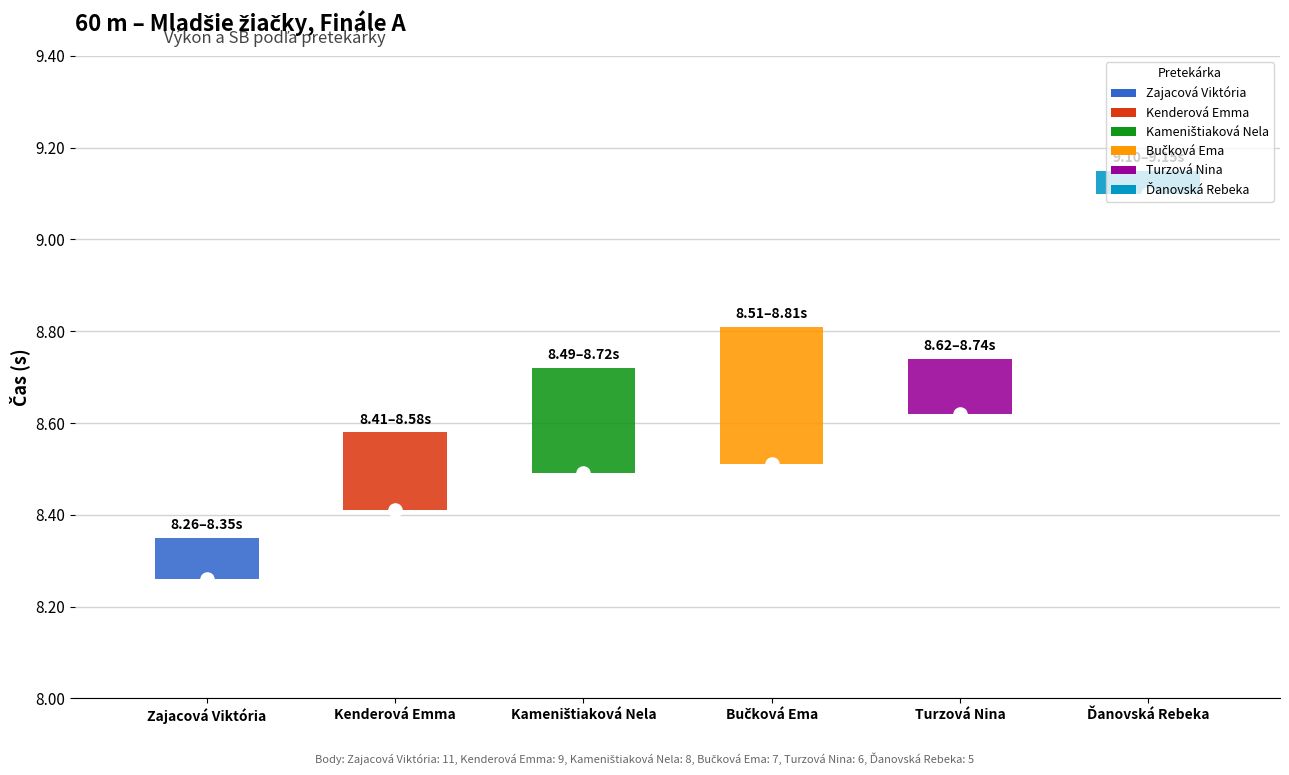

The value of Výkon at Kenderová Emma is 8.4. True or false?

True